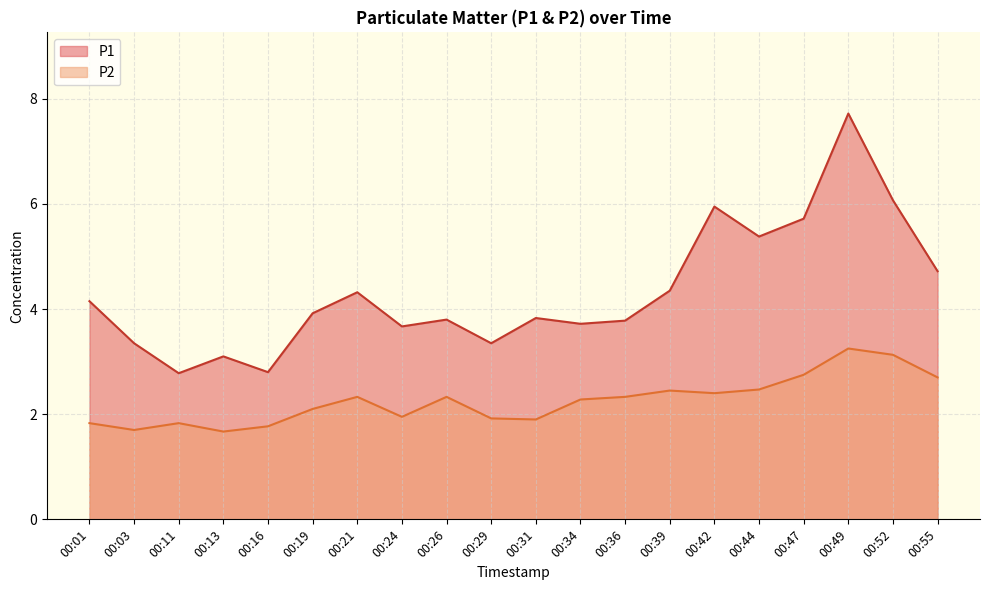

What is the total value across all series at 00:26?

6.1